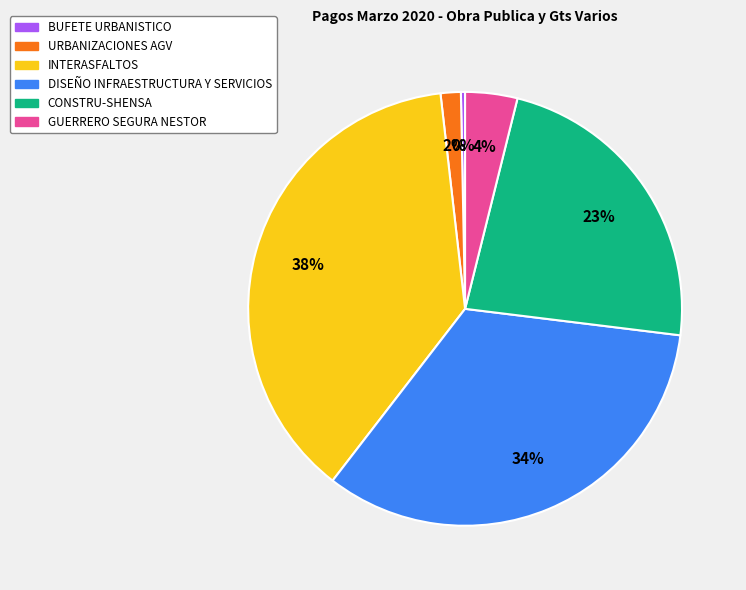

Is the sum of INTERASFALTOS and DISEÑO INFRAESTRUCTURA Y SERVICIOS greater than half?

Yes